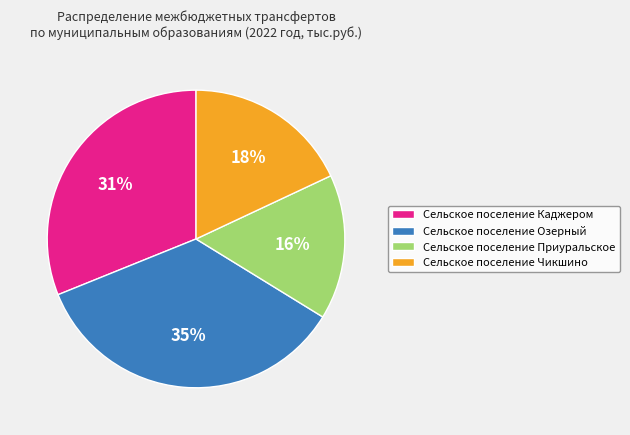

To the nearest percent, what is the difference between the Сельское поселение Каджером and Сельское поселение Озерный slice percentages?

4%